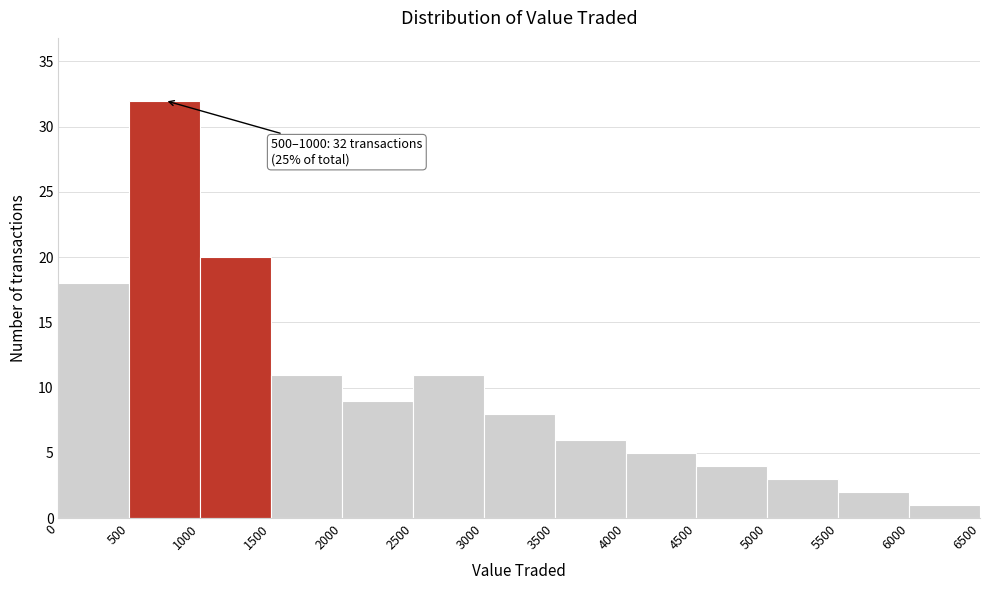

Which range on the x-axis has the tallest bar?

500 to 1000